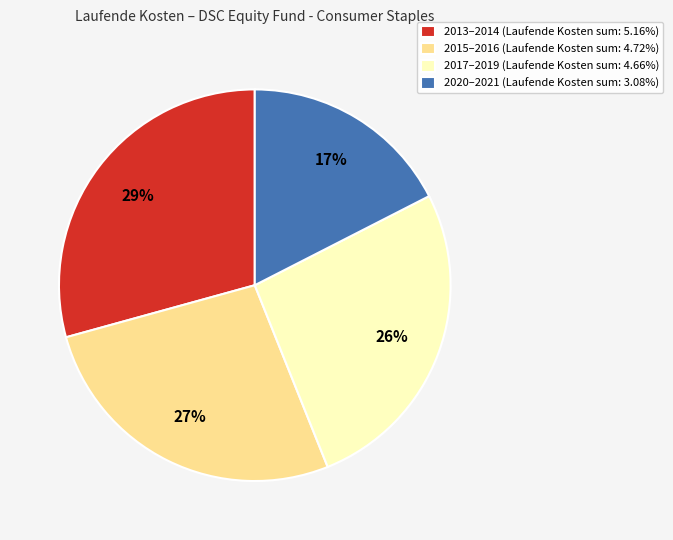

Count the number of slices in the pie.

4